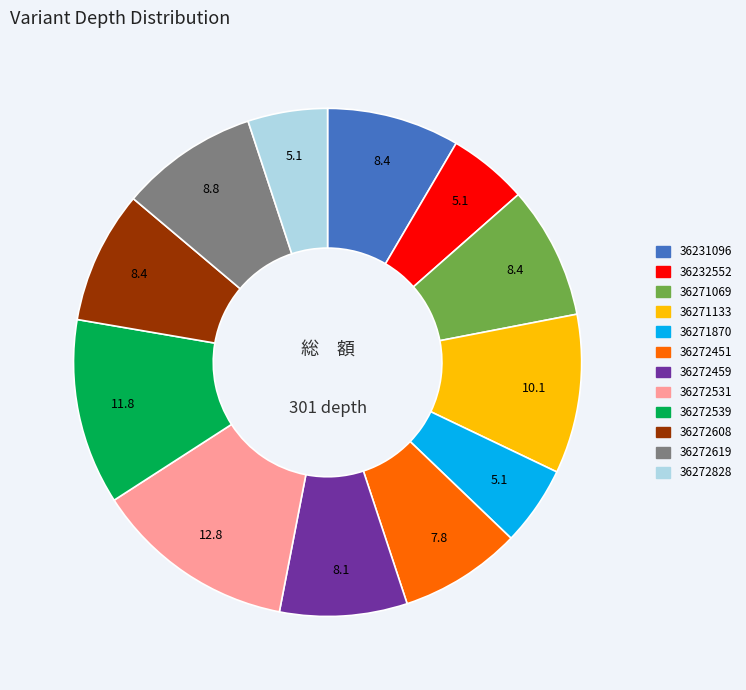

What is the ratio of the value at 36272619 to the value at 36232552?

1.7